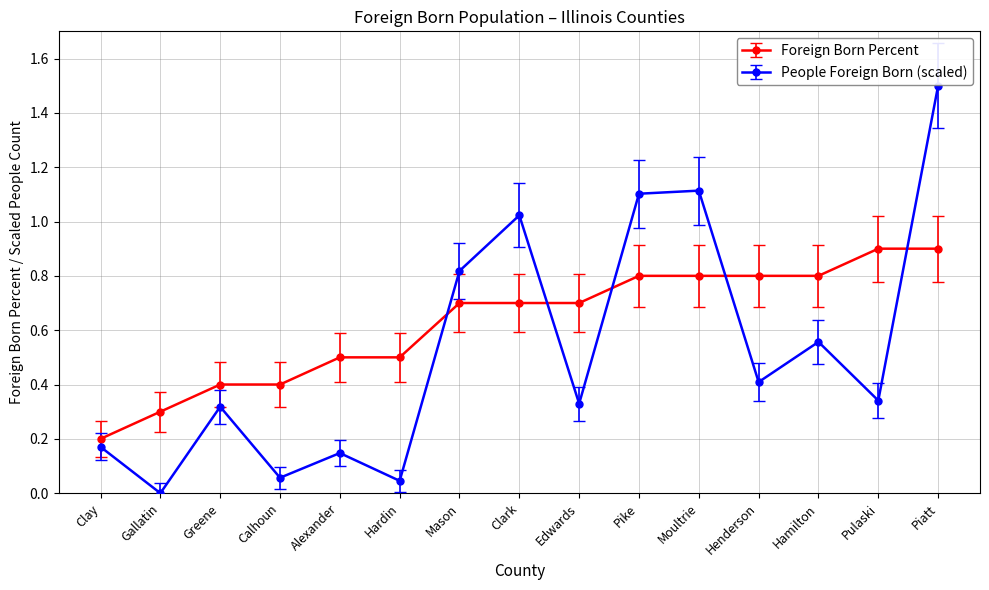

List the series in order of their overall mean, highest first.

Foreign Born Percent, People Foreign Born (scaled)